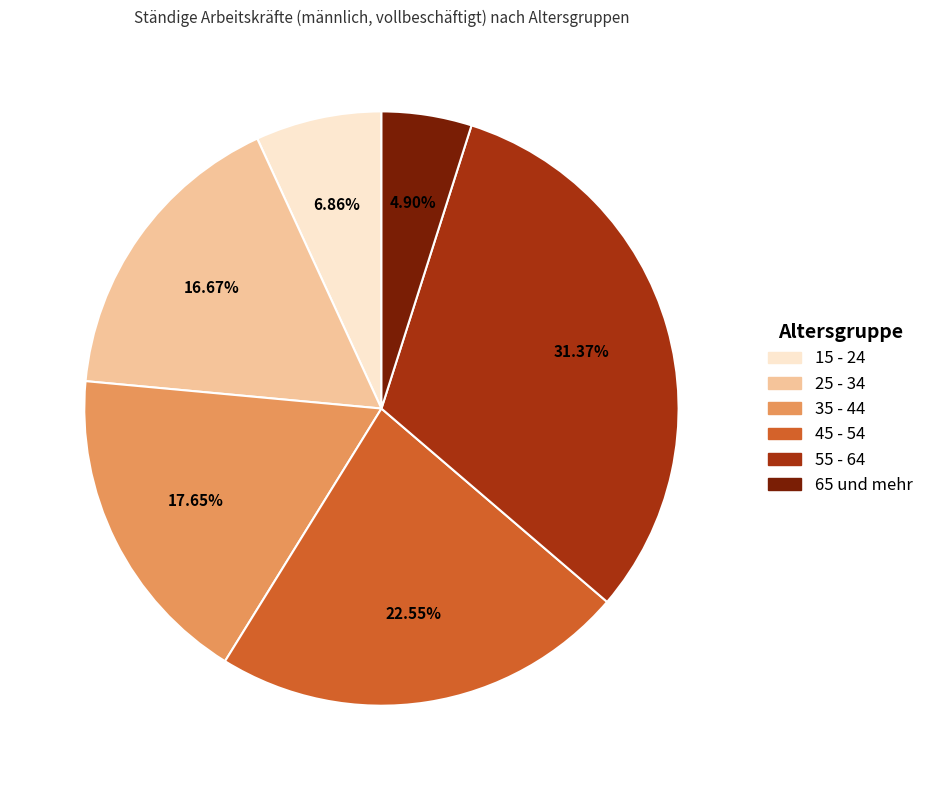

Rank the categories by value from highest to lowest.

55 - 64, 45 - 54, 35 - 44, 25 - 34, 15 - 24, 65 und mehr